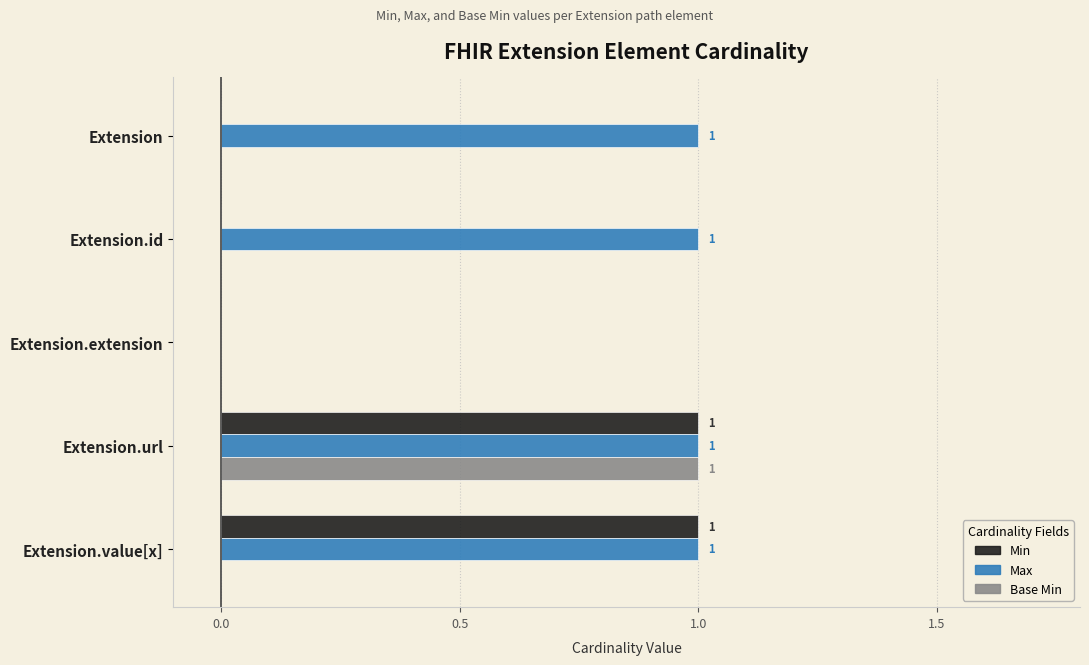

The Max series shows 2 at Extension.value[x]. True or false?

False